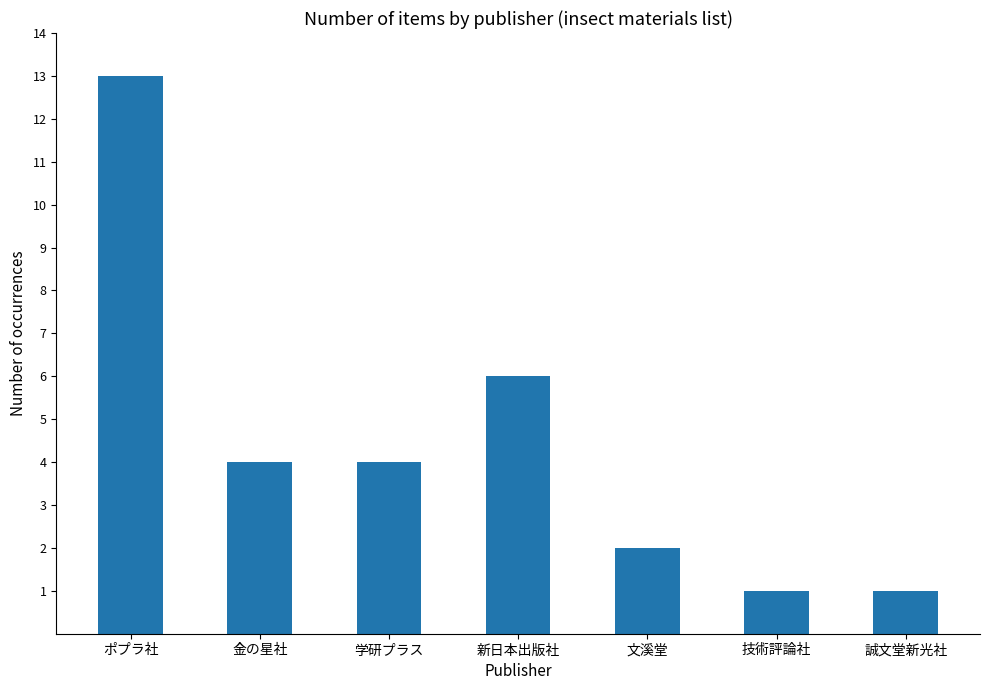

What is the greatest value displayed?

13